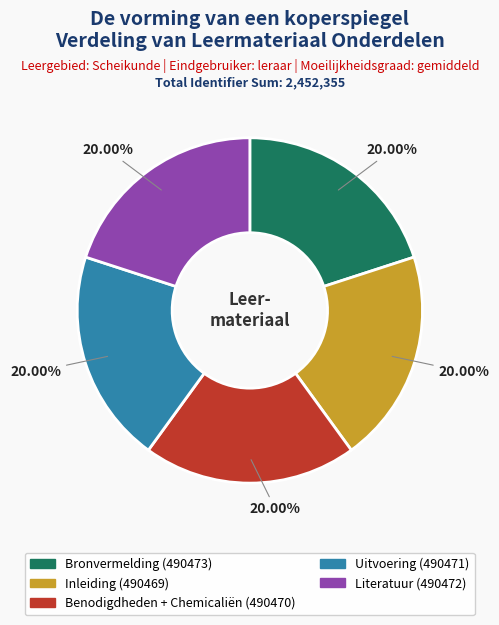

Approximately how many times larger is the value at Uitvoering compared to Benodigdheden + Chemicaliën?

1.0